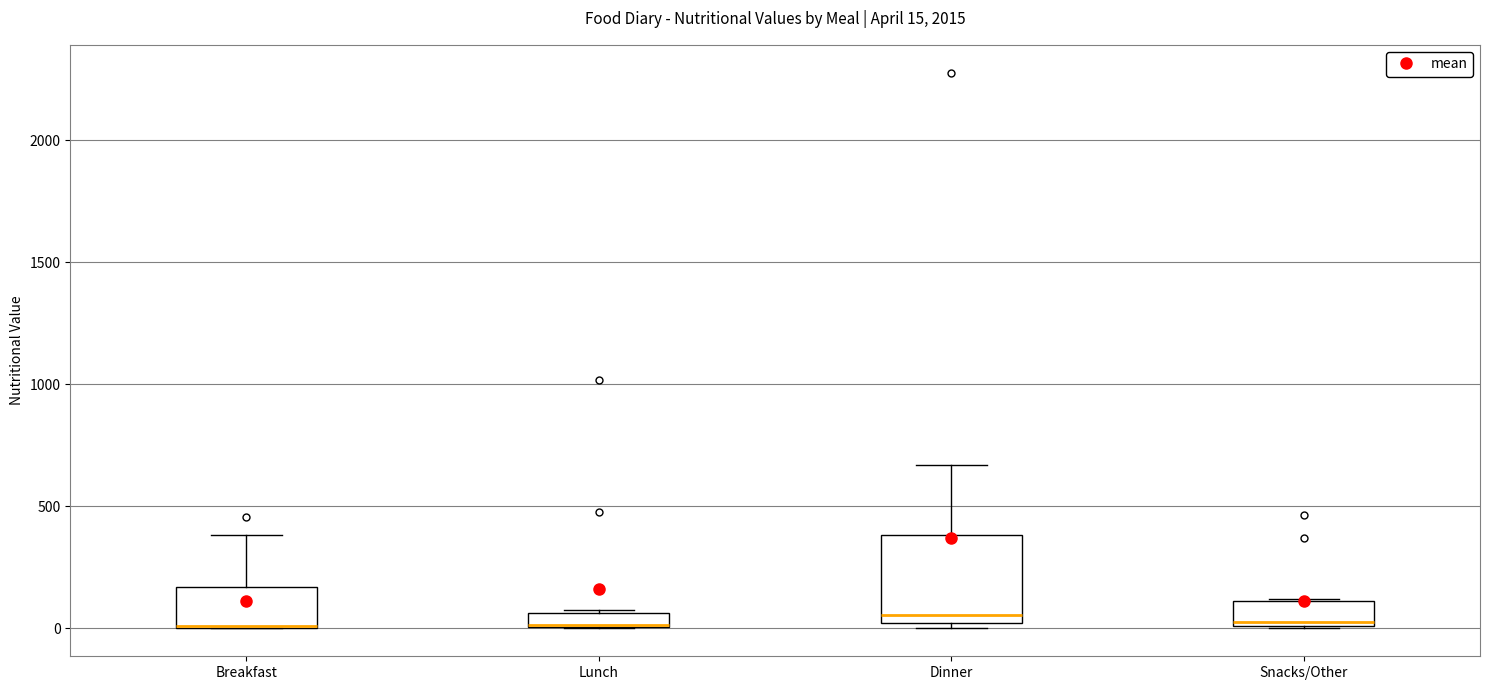

Which box is the tallest, from its lower edge to its upper edge?

Dinner